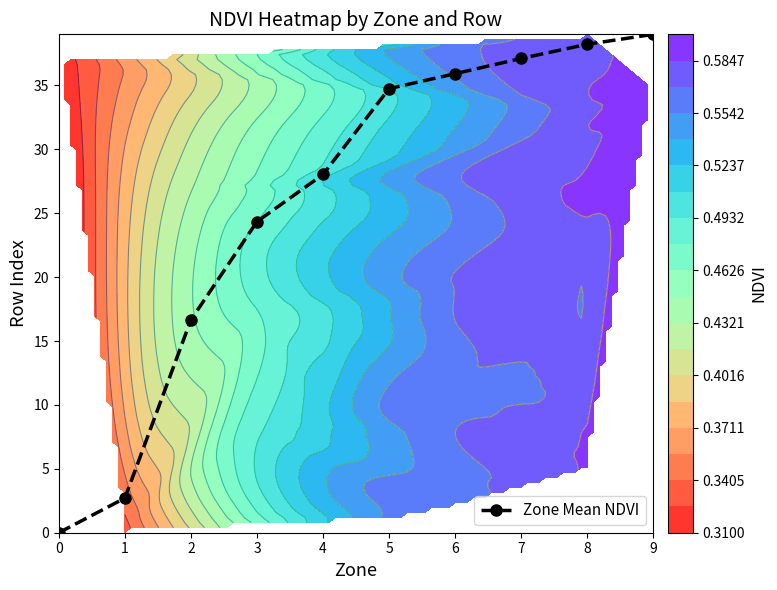

Rank the categories by value from lowest to highest.

0, 1, 2, 3, 4, 5, 6, 7, 8, 9